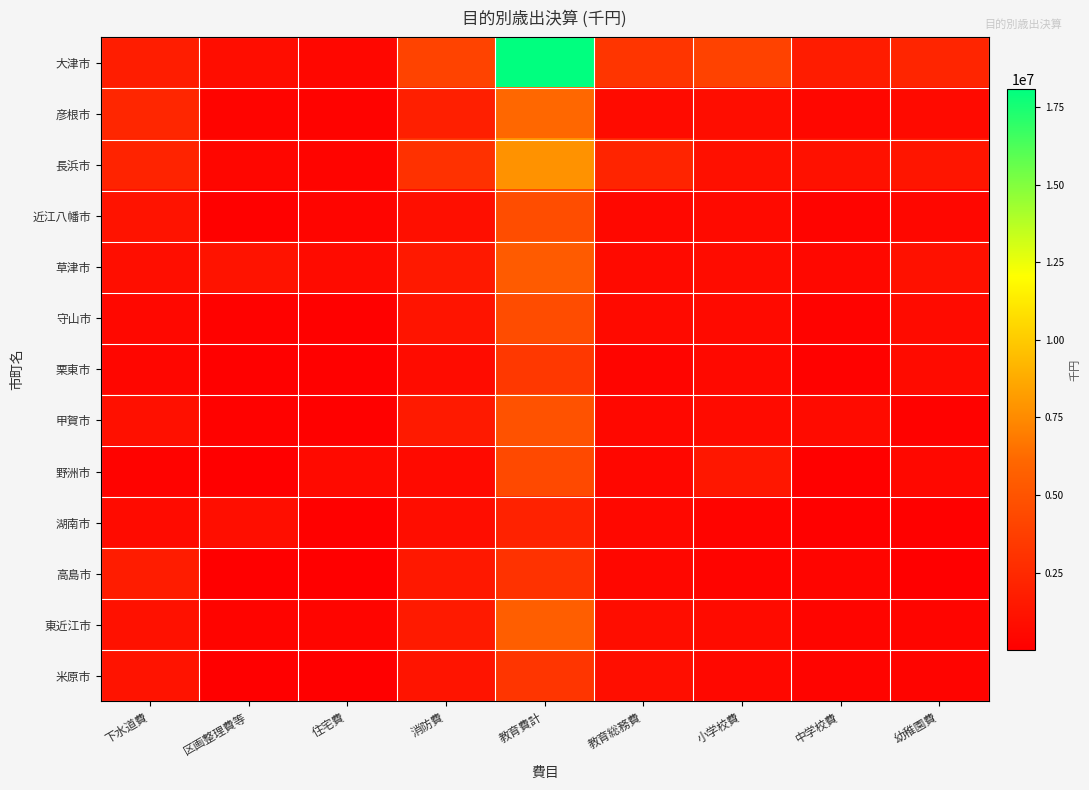

At which category is the sum across all series the highest?

教育費計